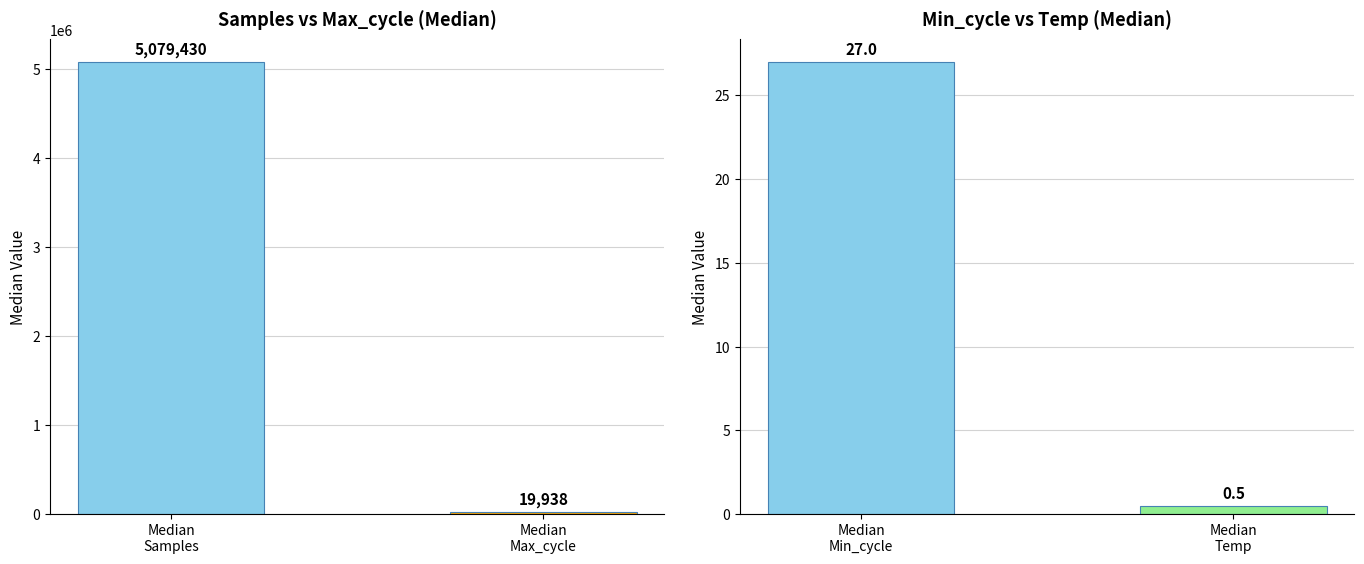

Which label corresponds to the largest value in the chart?

Median
Samples